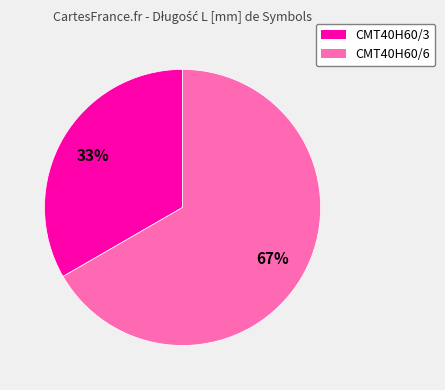

Do CMT40H60/3 and CMT40H60/6 together represent more than half of the pie?

Yes